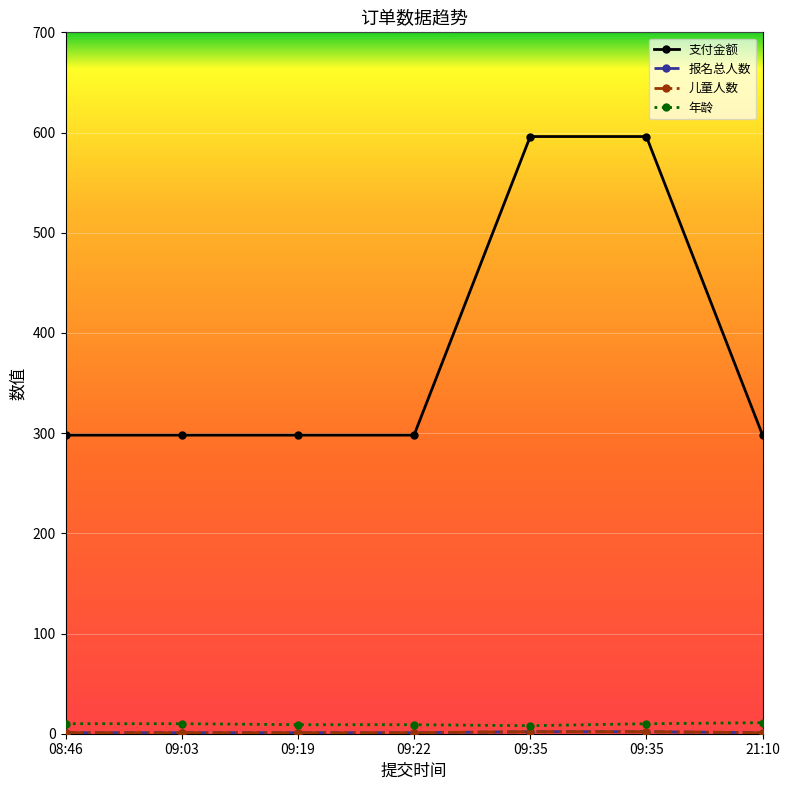

Does the chart display data point markers on the line(s)?

Yes